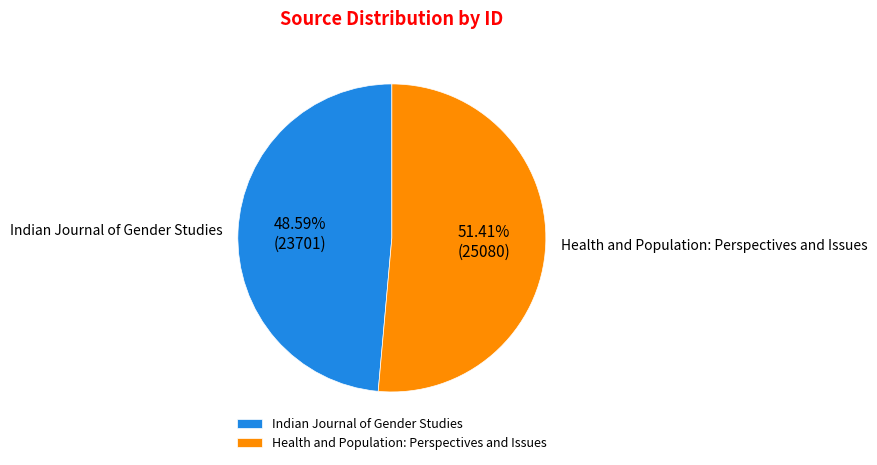

Count the number of slices in the pie.

2